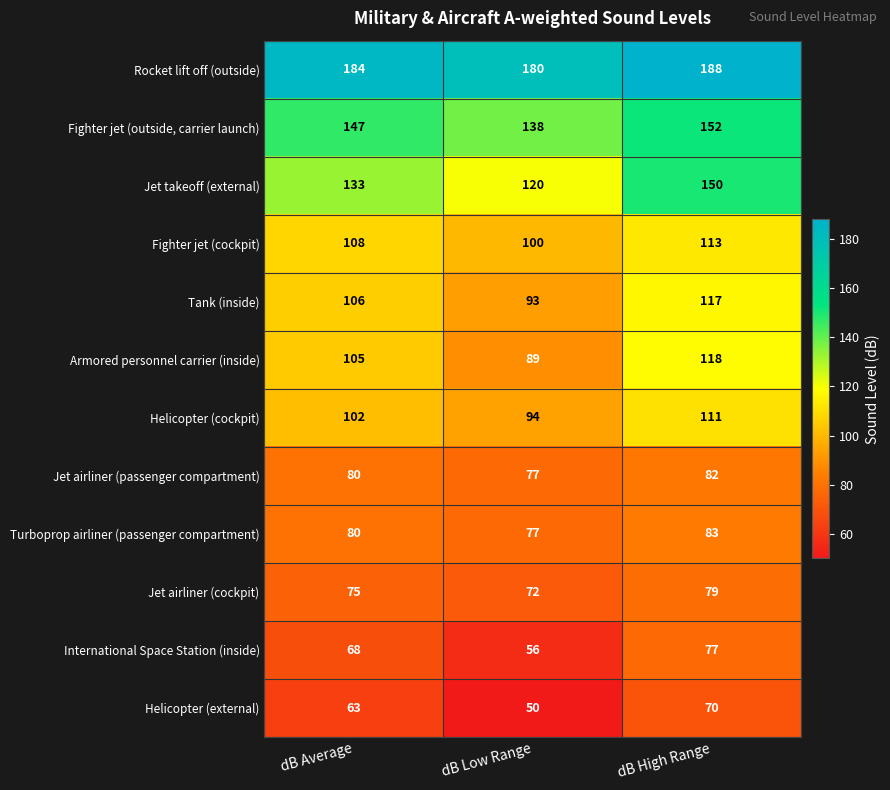

Rank the categories by Armored personnel carrier (inside) value from lowest to highest.

dB Low Range, dB Average, dB High Range